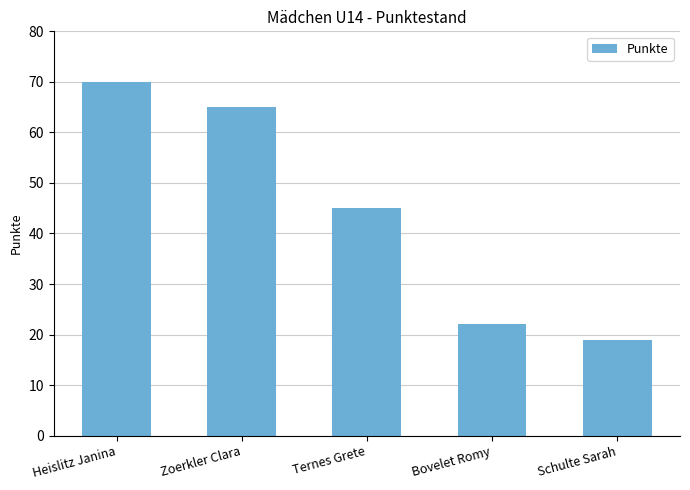

How many bars are there in total?

5